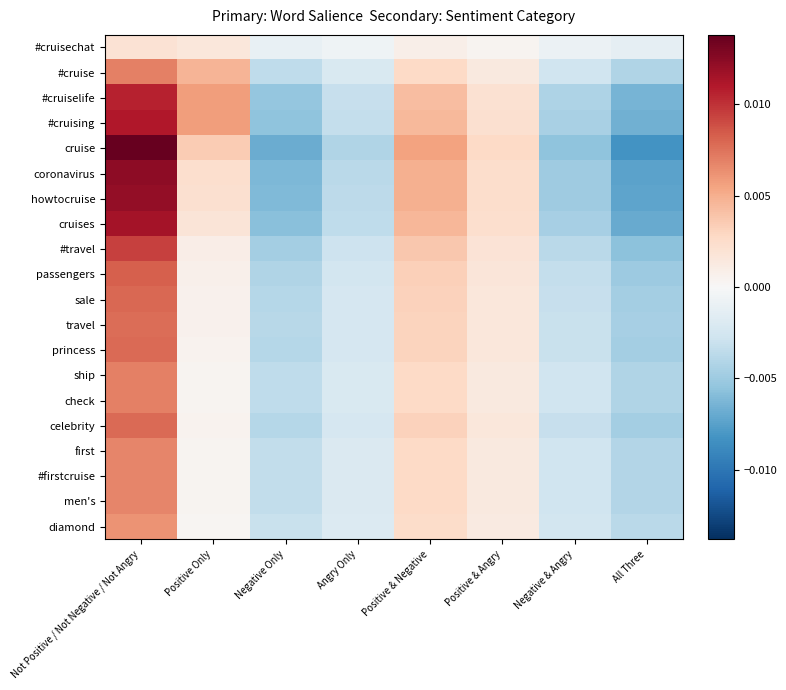

Which category has the highest value across all series?

Not Positive / Not Negative / Not Angry